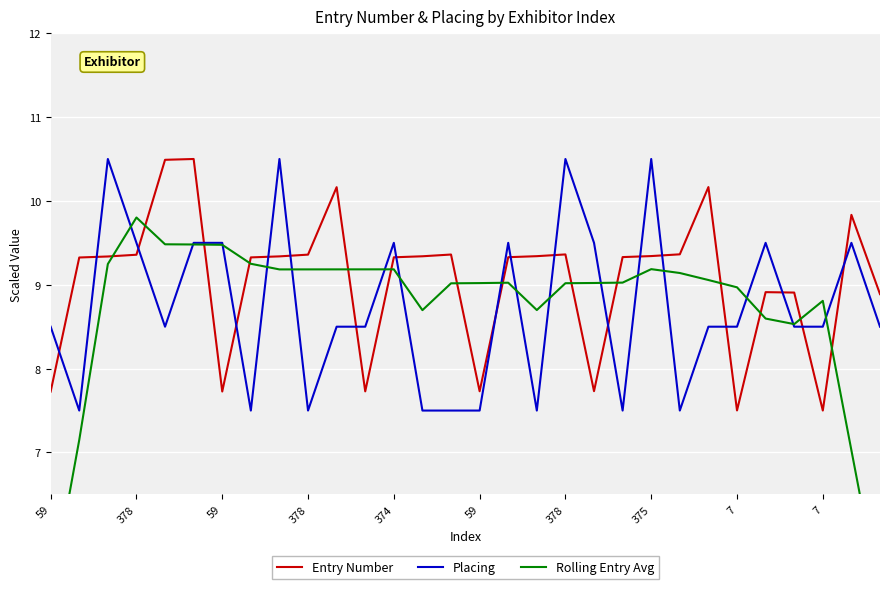

How many interior local valleys does the Entry Number series have?

6